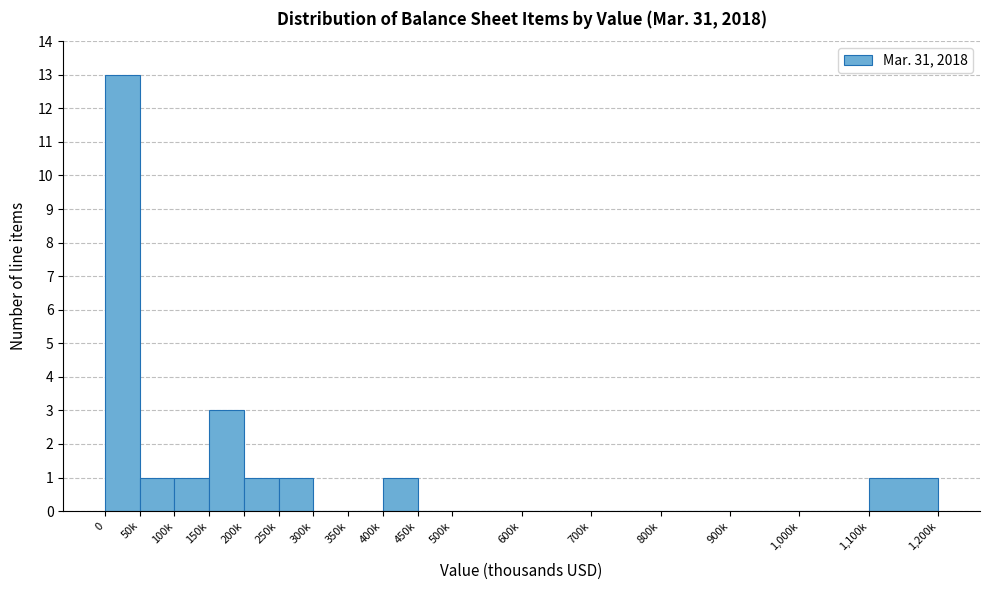

Reading right to left, what are all the values shown in this chart?

1,100k=1	1,000k=0	900k=0	800k=0	700k=0	600k=0	500k=0	450k=0	400k=1	350k=0	300k=0	250k=1	200k=1	150k=3	100k=1	50k=1	0=13